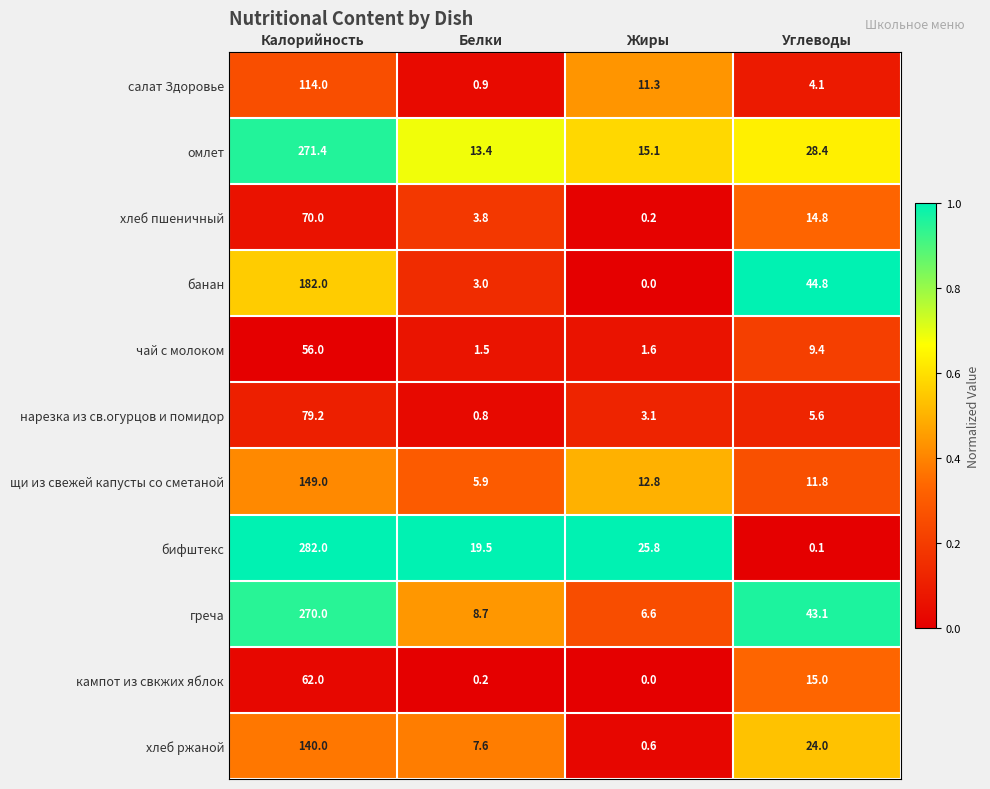

What is the difference between the highest and lowest values at Калорийность?

226.0